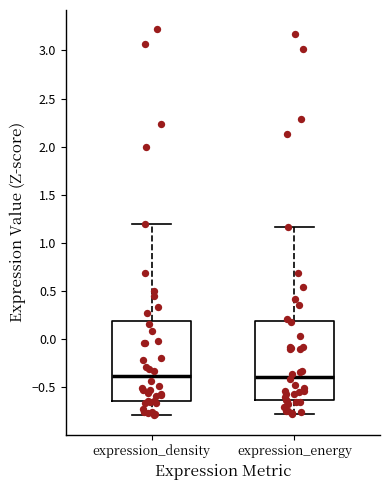

Where is the lower edge of the box for expression_density on the y-axis? The values are not printed on the chart, so give them approximately, as read against the axis.

-0.65